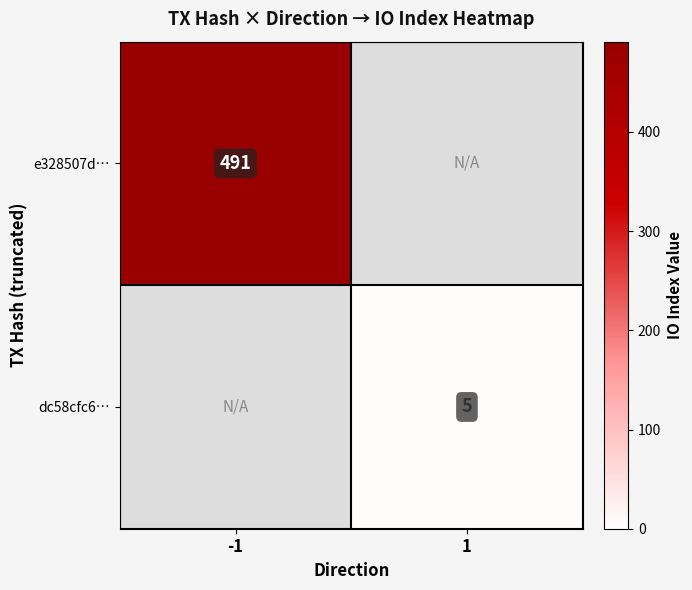

What is the smallest value displayed?

5.0